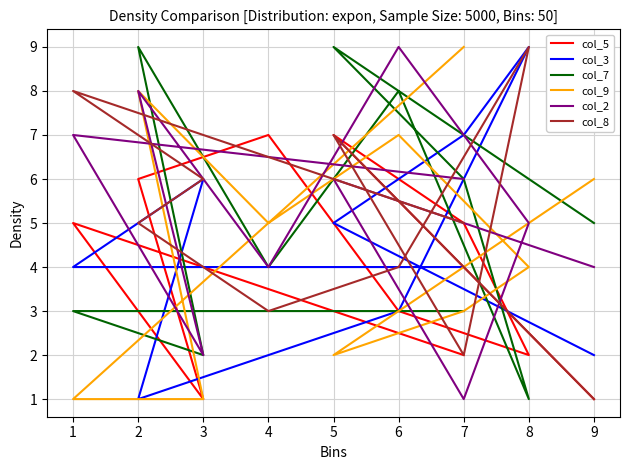

At which category does col_9 reach its first local peak?

6